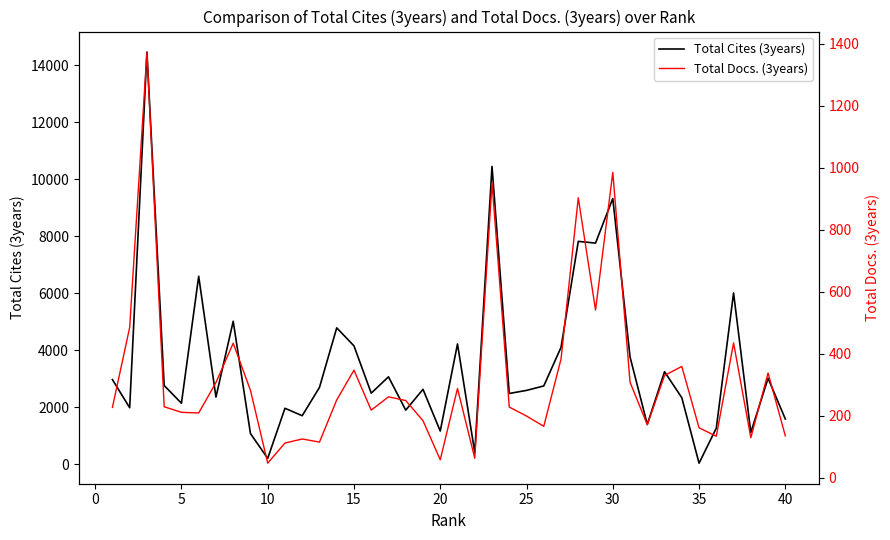

What is the difference between the highest and lowest values at 15?

1929